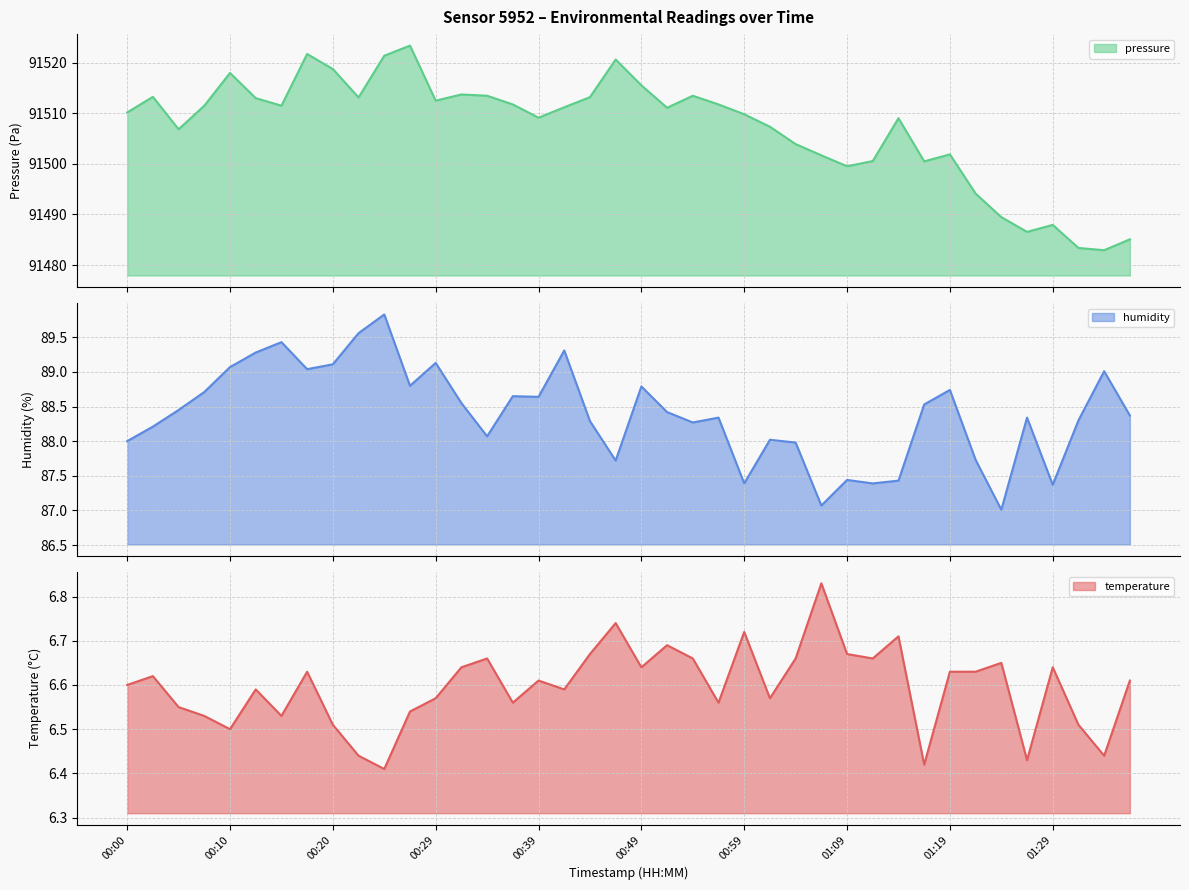

At which label is humidity closest to 88?

00:00